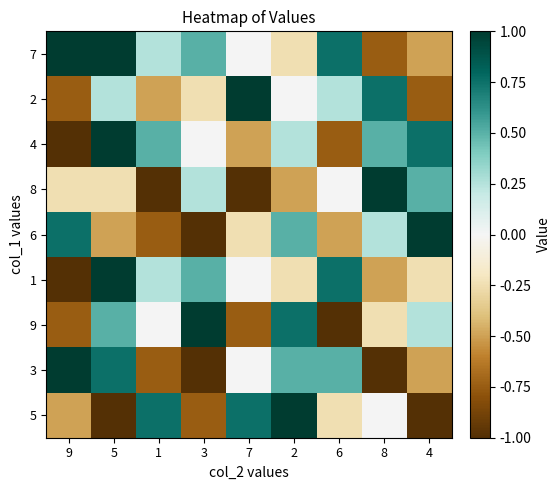

Reading left to right, what are all the values shown in this chart?

7: 9=1.0	5=1.0	1=0.2	3=0.5	7=0.0	2=-0.2	6=0.8	8=-0.8	4=-0.5
2: 9=-0.8	5=0.2	1=-0.5	3=-0.2	7=1.0	2=0.0	6=0.2	8=0.8	4=-0.8
4: 9=-1.0	5=1.0	1=0.5	3=0.0	7=-0.5	2=0.2	6=-0.8	8=0.5	4=0.8
8: 9=-0.2	5=-0.2	1=-1.0	3=0.2	7=-1.0	2=-0.5	6=0.0	8=1.0	4=0.5
6: 9=0.8	5=-0.5	1=-0.8	3=-1.0	7=-0.2	2=0.5	6=-0.5	8=0.2	4=1.0
1: 9=-1.0	5=1.0	1=0.2	3=0.5	7=0.0	2=-0.2	6=0.8	8=-0.5	4=-0.2
9: 9=-0.8	5=0.5	1=0.0	3=1.0	7=-0.8	2=0.8	6=-1.0	8=-0.2	4=0.2
3: 9=1.0	5=0.8	1=-0.8	3=-1.0	7=0.0	2=0.5	6=0.5	8=-1.0	4=-0.5
5: 9=-0.5	5=-1.0	1=0.8	3=-0.8	7=0.8	2=1.0	6=-0.2	8=0.0	4=-1.0